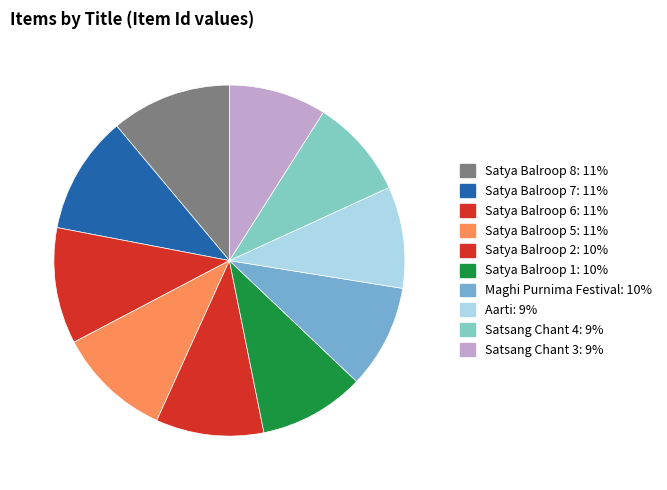

Is it true that Satsang Chant 3 is 9% of the pie?

True